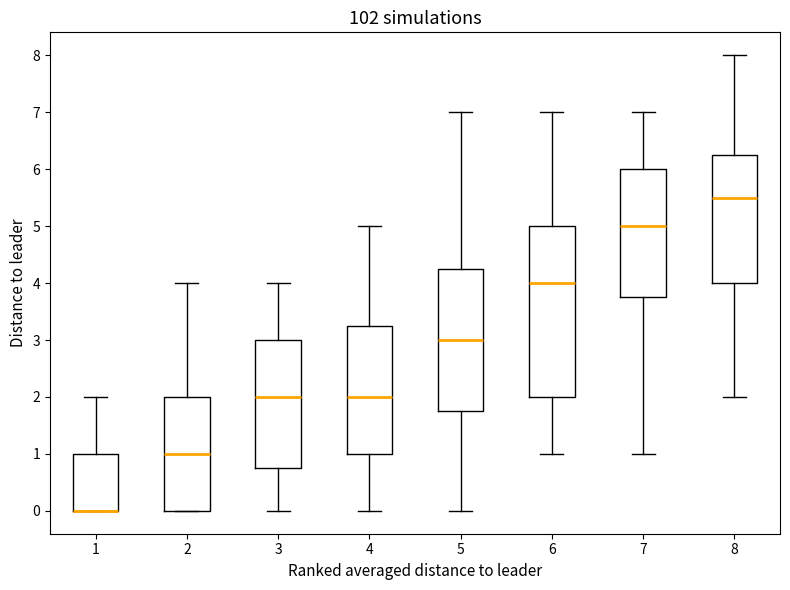

Where is the lower edge of the box at x = 6 on the y-axis? The values are not printed on the chart, so give them approximately, as read against the axis.

2.0